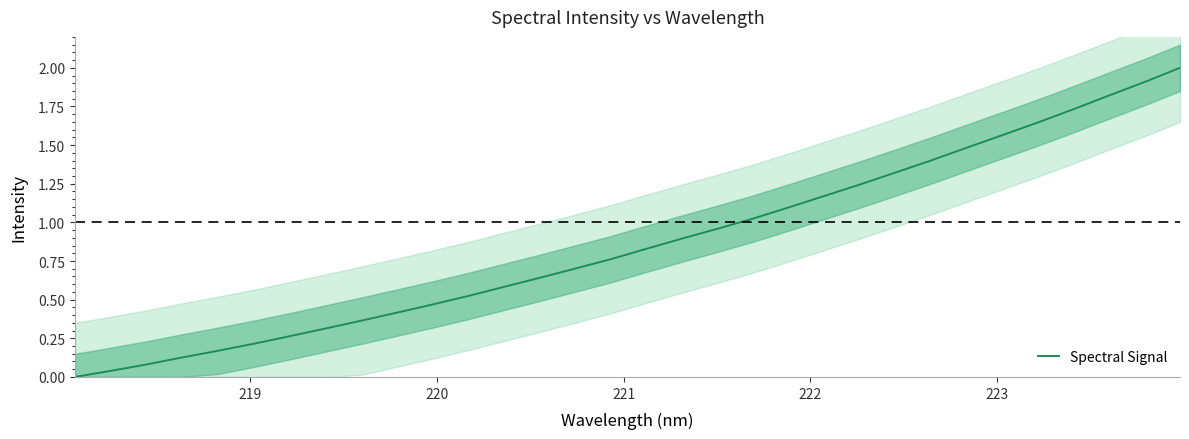

What is the difference between the maximum and second lowest values?

2.0